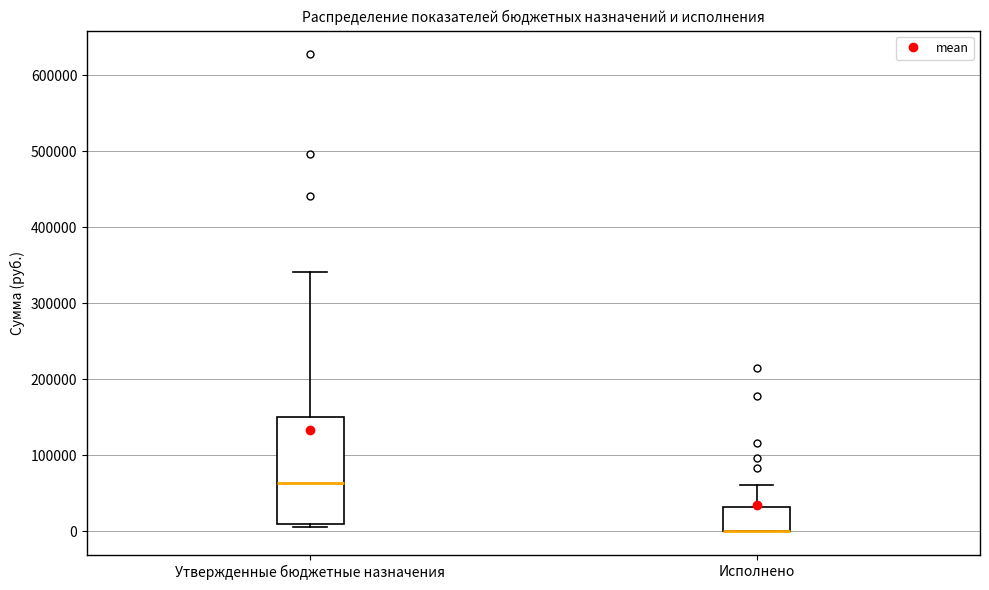

Comparing the boxes themselves (not the whiskers), which one is the tallest?

Утвержденные бюджетные назначения